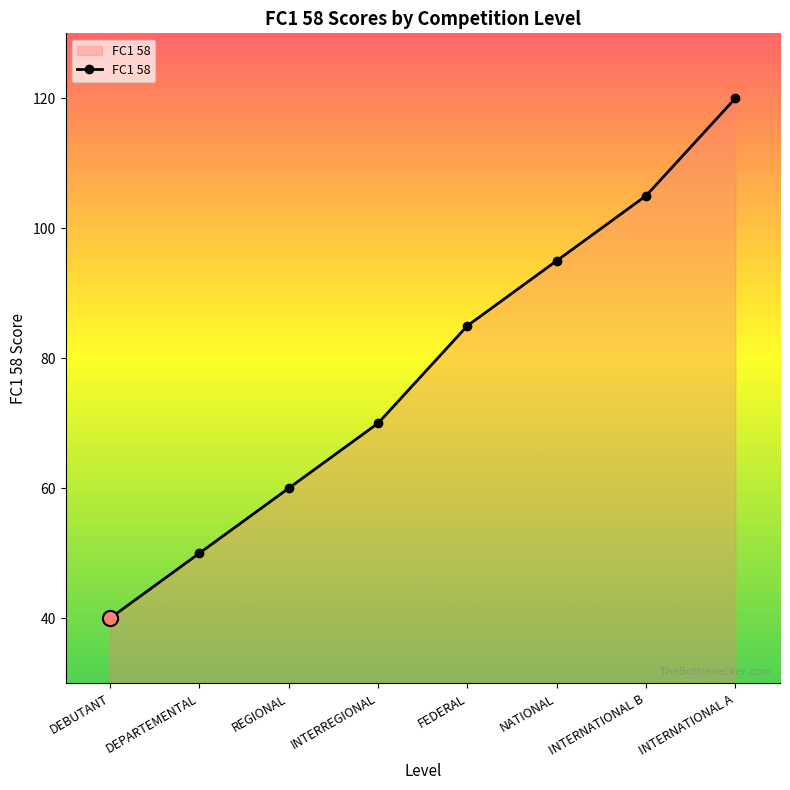

Between INTERREGIONAL and INTERNATIONAL A, which is larger?

INTERNATIONAL A